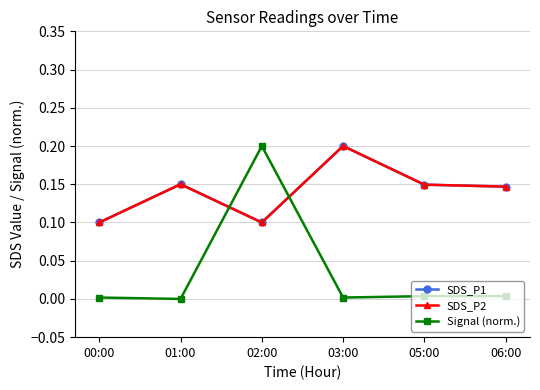

What is the value of the SDS_P1 point at the 2nd from the left?

0.2